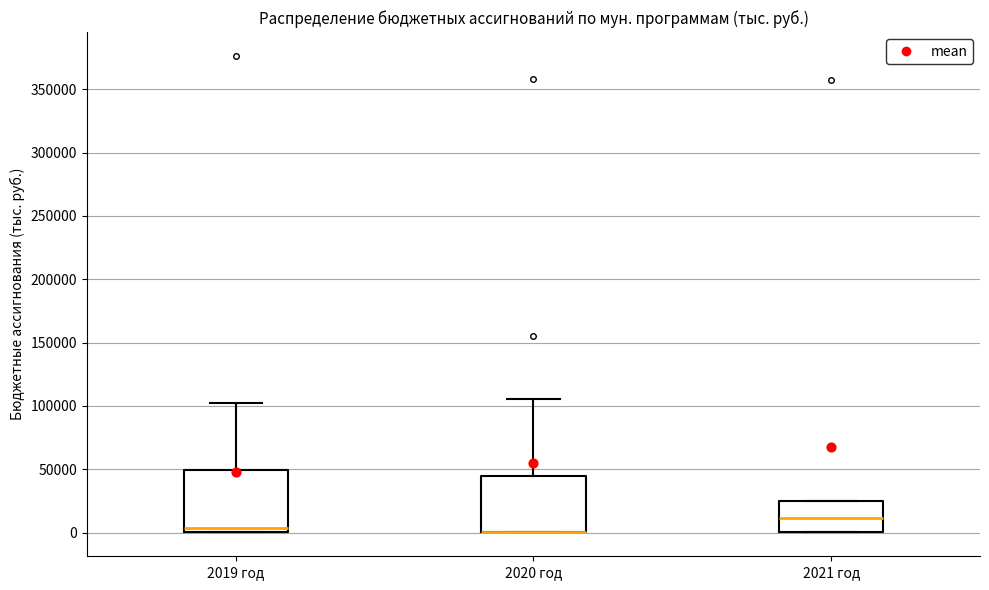

Reading left to right, read every box against the y-axis: the position of its median line, the range the box covers, and the ends of its whiskers. The values are not printed on the chart, so give them approximately, as read against the axis.

2019 год: median 5000, box 0 to 50000, whiskers 0 to 105000
2020 год: median 0 (drawn on the box's lower edge), box 0 to 45000, whiskers 0 to 105000
2021 год: median 10000, box 0 to 25000, whiskers 0 to 25000